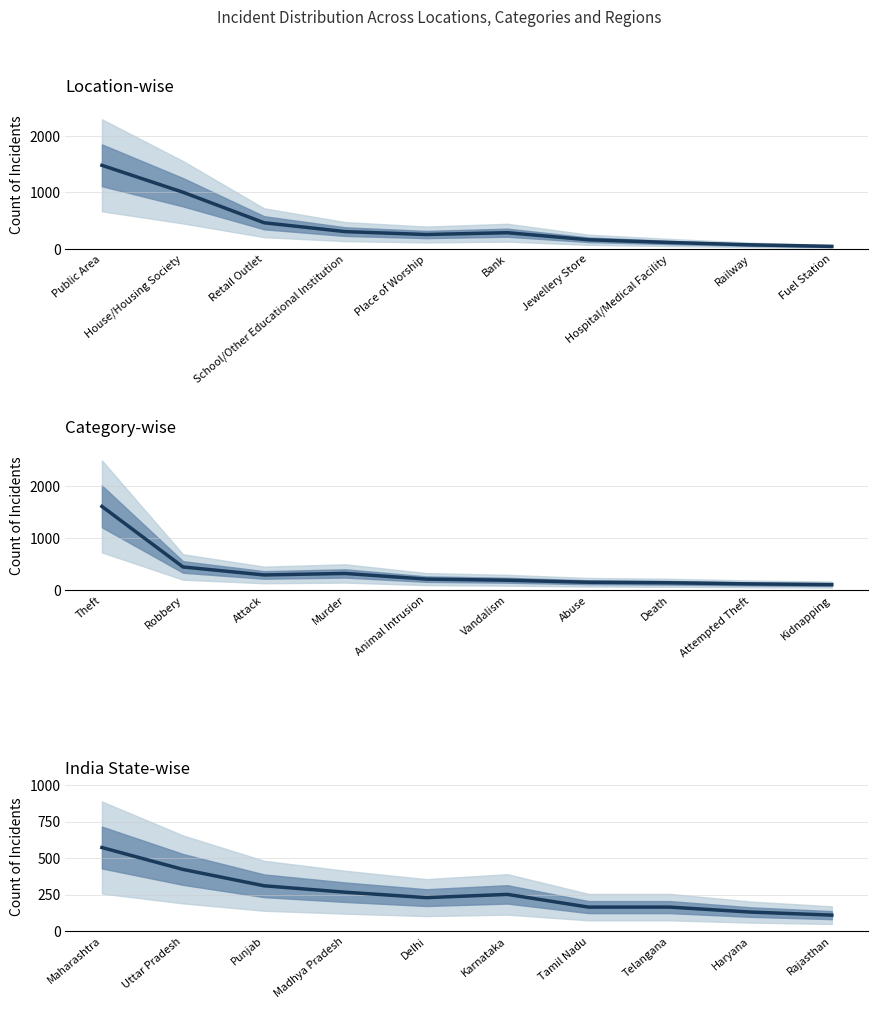

Rank the series by their average value, from highest to lowest.

Location-wise Incidents, Category-wise Incidents, State-wise Incidents (India)